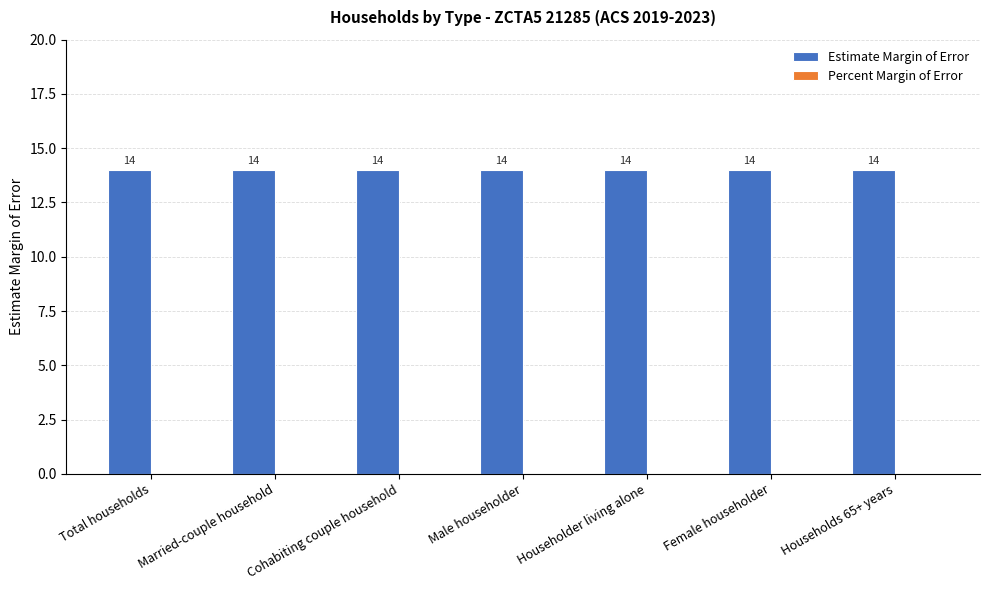

True or false: Percent Margin of Error has a value of 0 at Female householder.

True